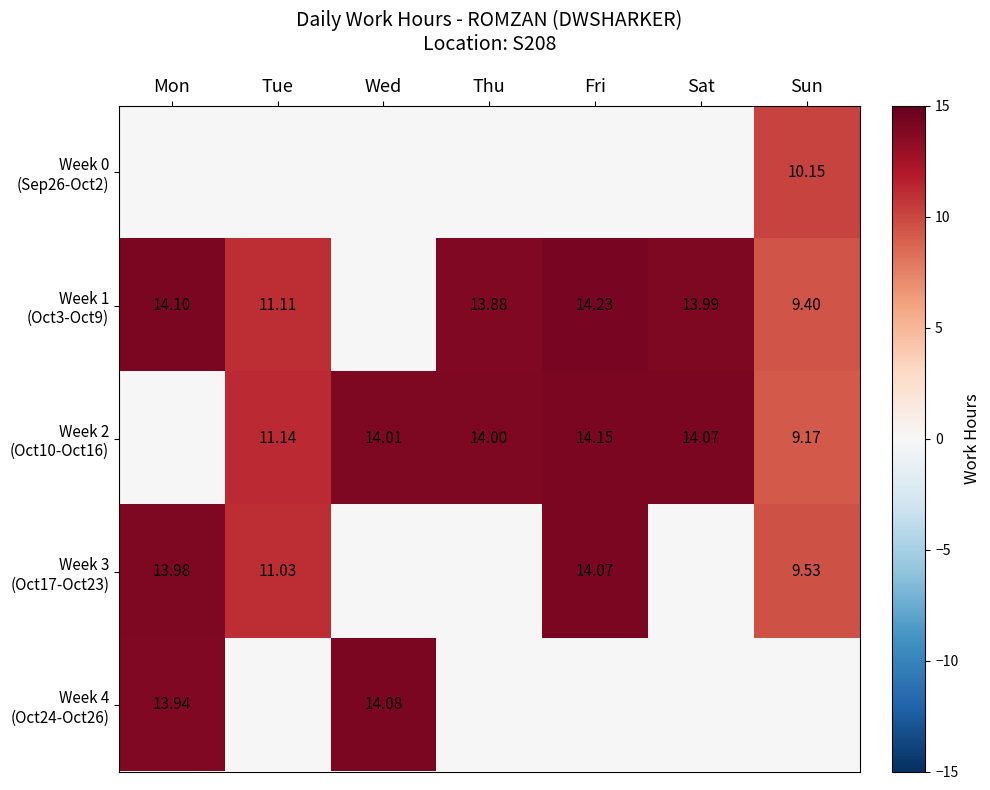

What is the approximate value of Week 2 (Oct10-Oct16) at Wed?

14.0